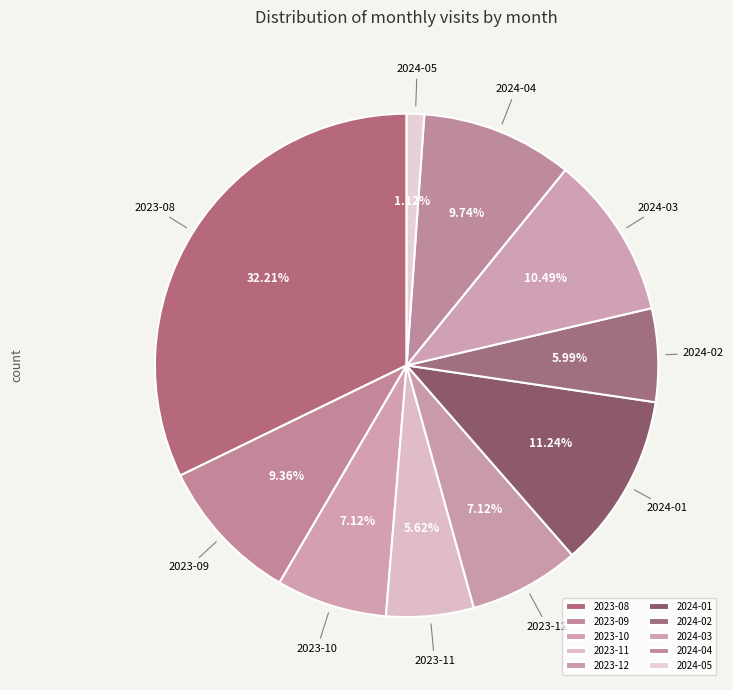

To the nearest percent, what portion does 2023-12 represent?

7%